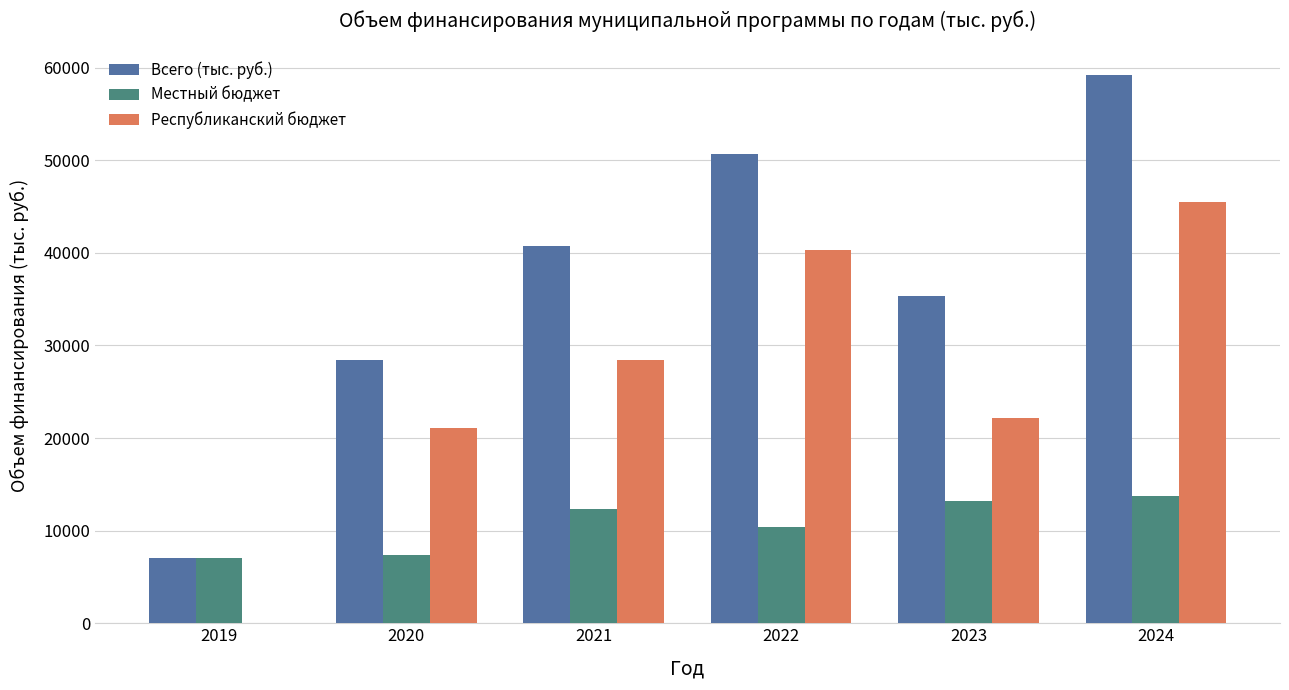

What are all the series names shown in the legend?

Всего (тыс. руб.), Местный бюджет, Республиканский бюджет